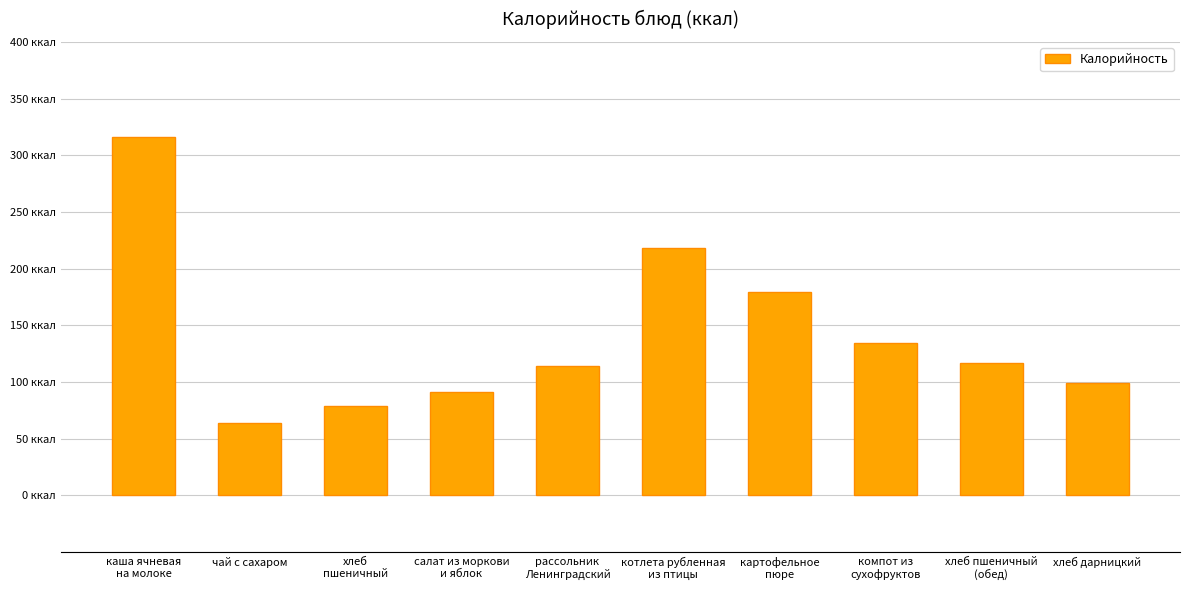

What is the maximum value shown in the chart?

315.8